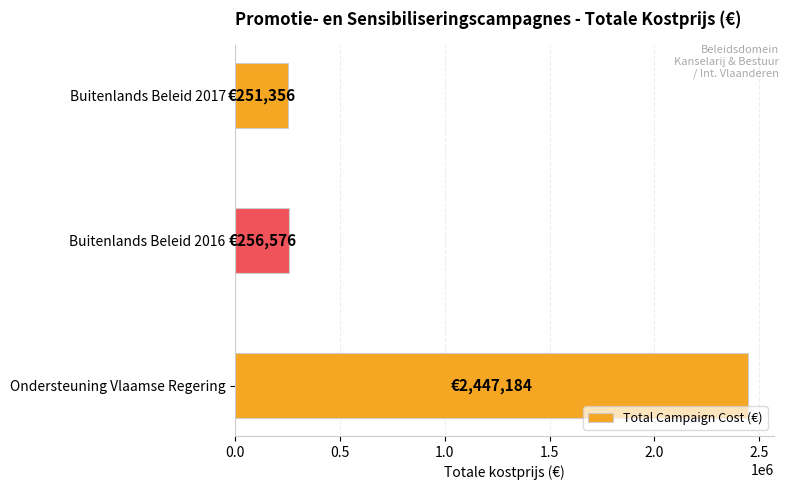

The value at Buitenlands Beleid 2017 is 374313.8. True or false?

False